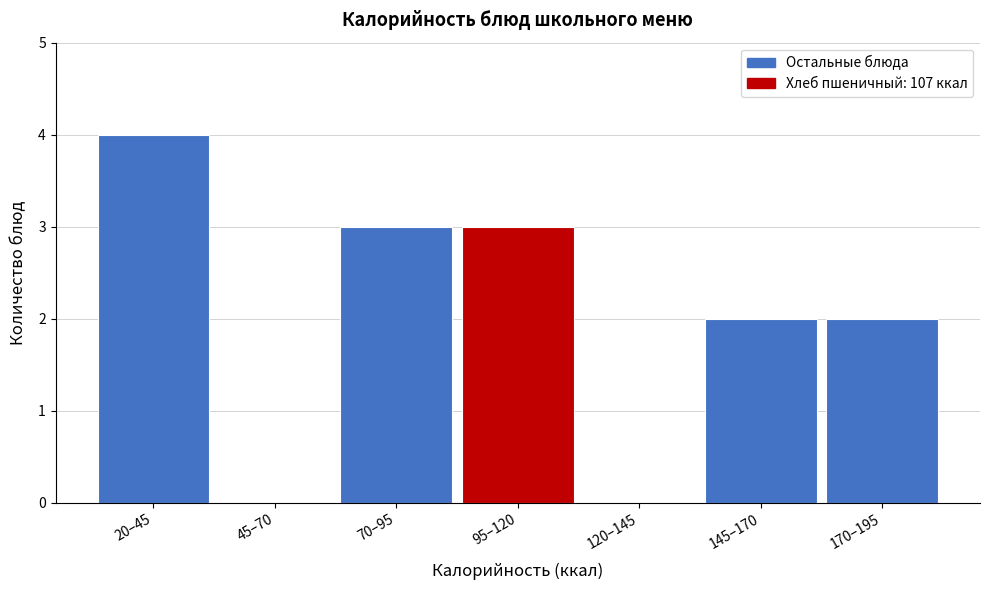

Reading left to right, list all the values displayed in this chart.

20–45=4	45–70=0	70–95=3	95–120=3	120–145=0	145–170=2	170–195=2